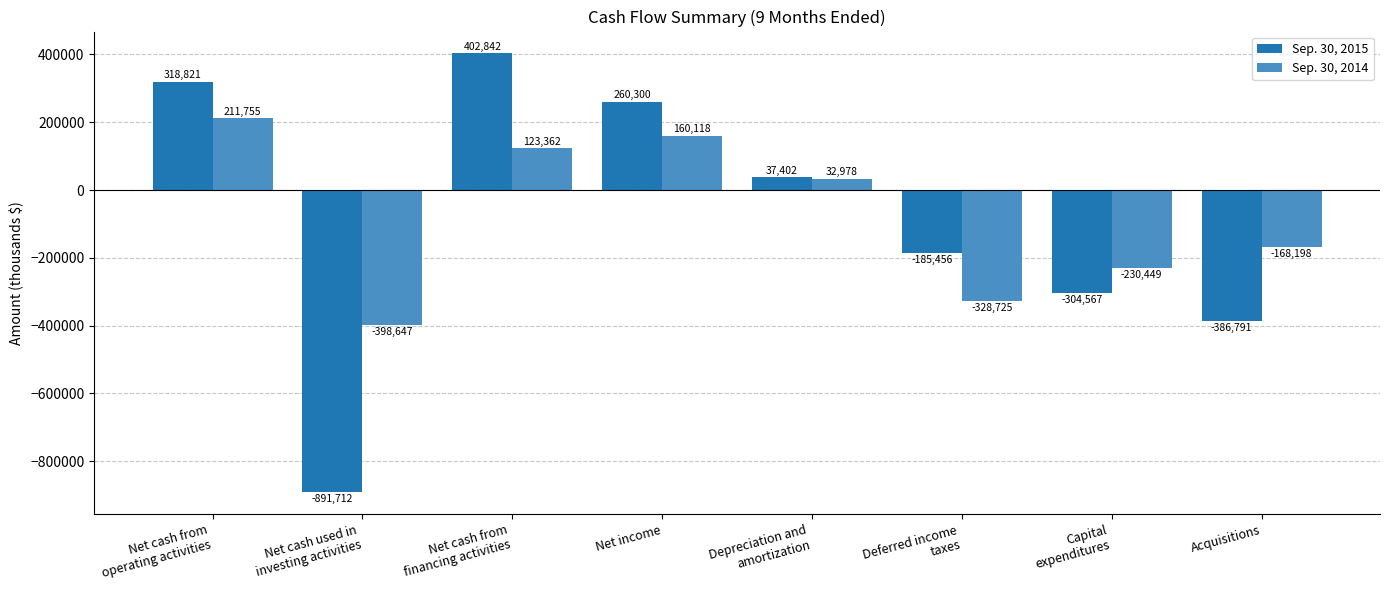

What are all the series names shown in the legend?

Sep. 30, 2015, Sep. 30, 2014